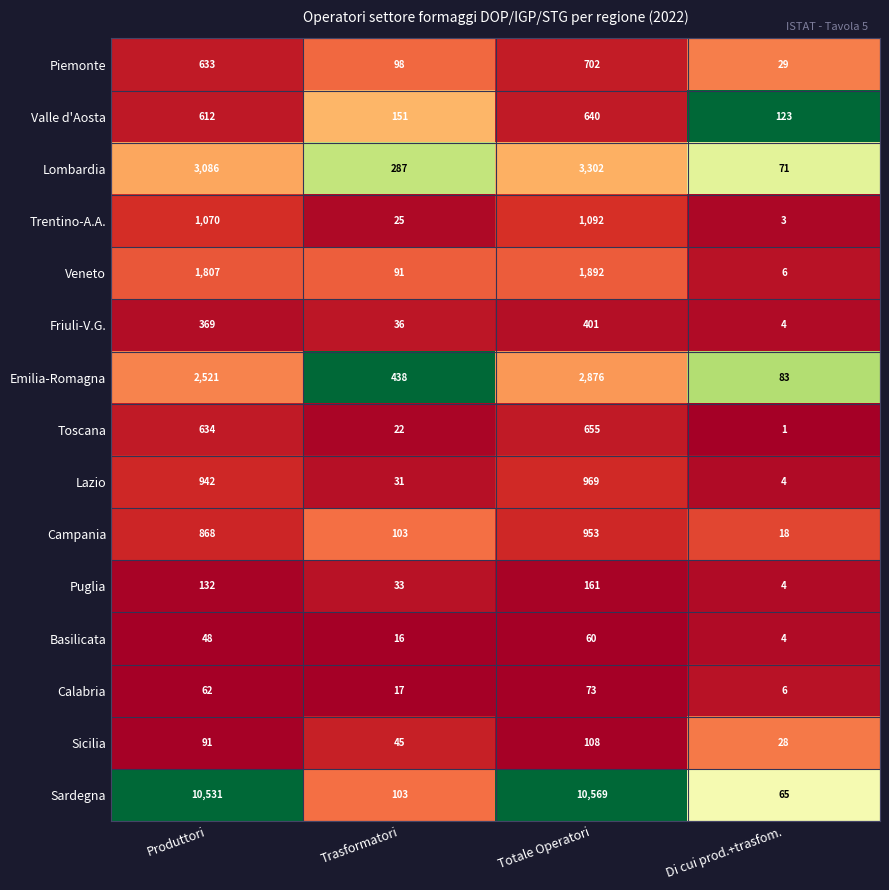

List the series in order of their peak value, highest first.

Sardegna, Lombardia, Emilia-Romagna, Veneto, Trentino-A.A., Lazio, Campania, Piemonte, Toscana, Valle d'Aosta, Friuli-V.G., Puglia, Sicilia, Calabria, Basilicata